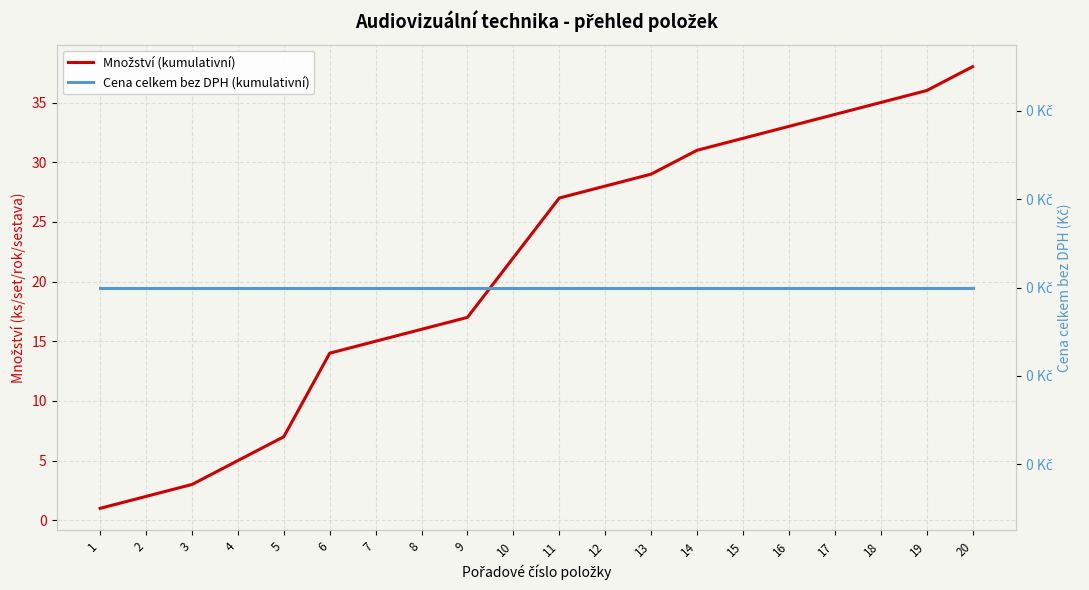

Rank the series by their average value, from highest to lowest.

Množství (kumulativní), Cena celkem bez DPH (kumulativní)